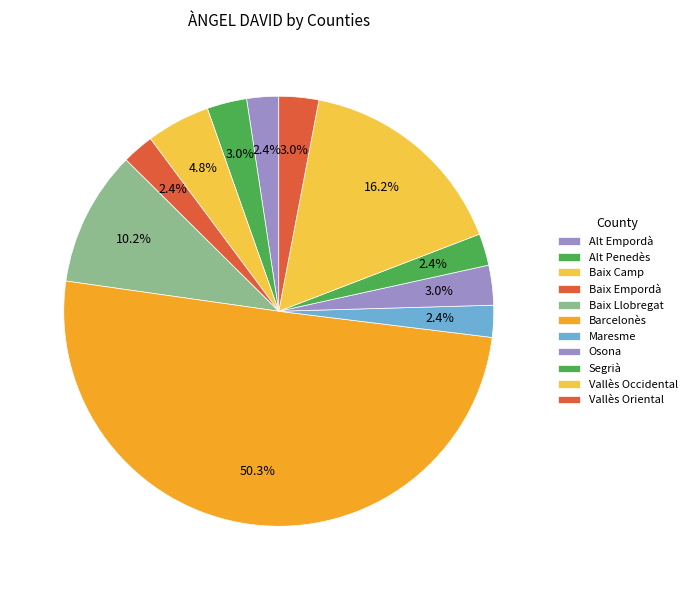

To the nearest percent, what is the average slice percentage?

9%